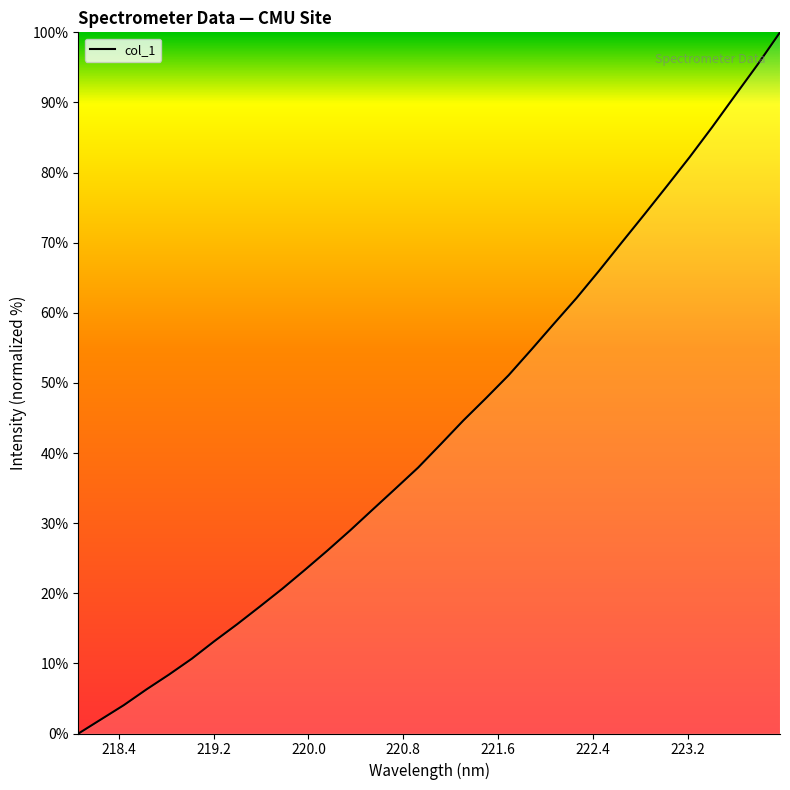

What is the difference between the maximum and second lowest values?

98.0